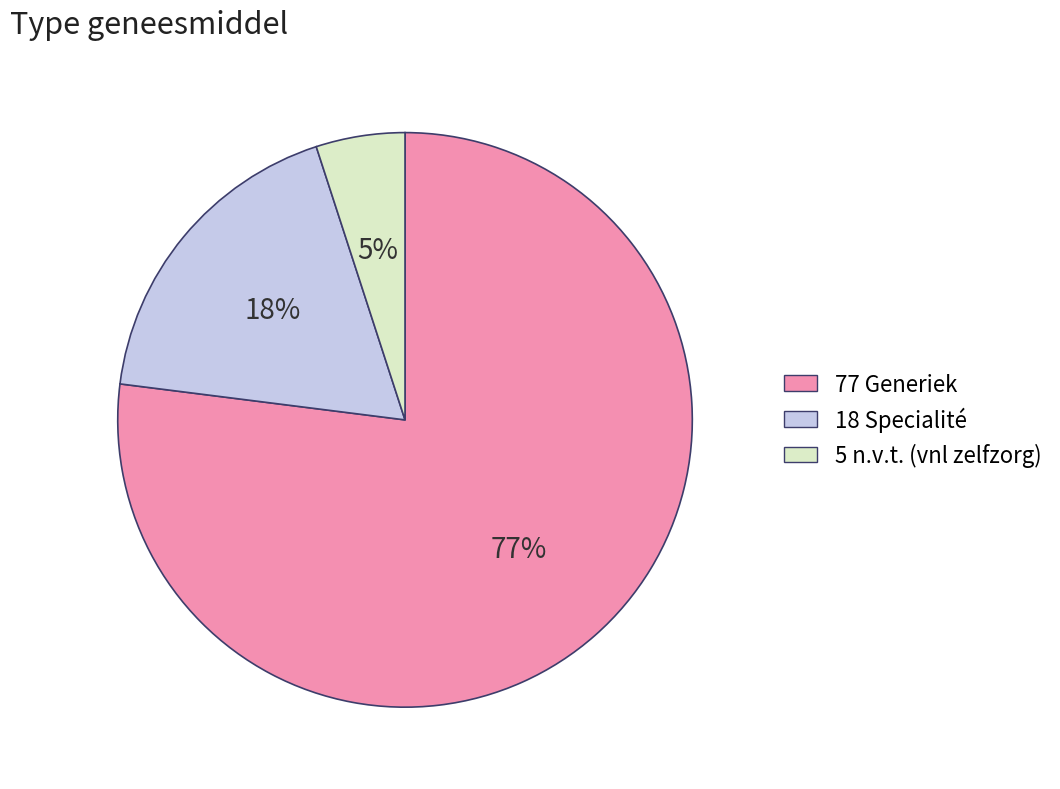

What is the largest slice in the pie chart?

77 Generiek